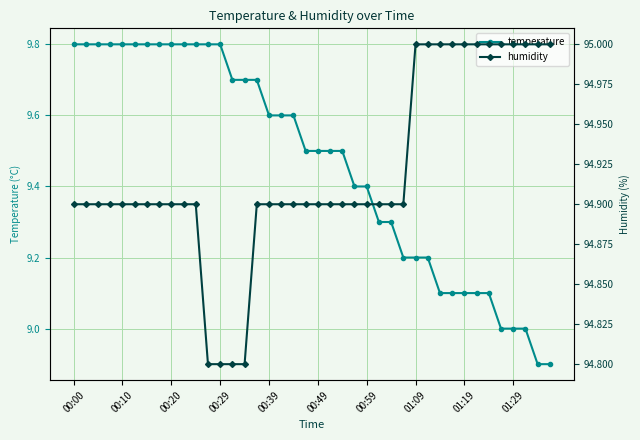

List the series in order of their overall mean, highest first.

humidity, temperature